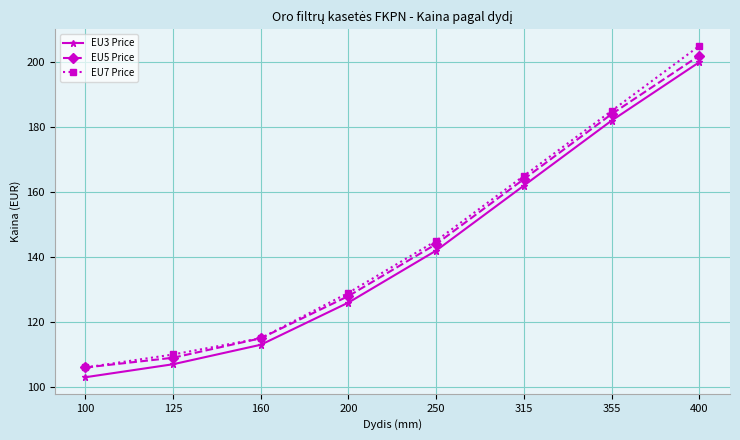

The EU5 Price series shows 208 at 200. True or false?

False